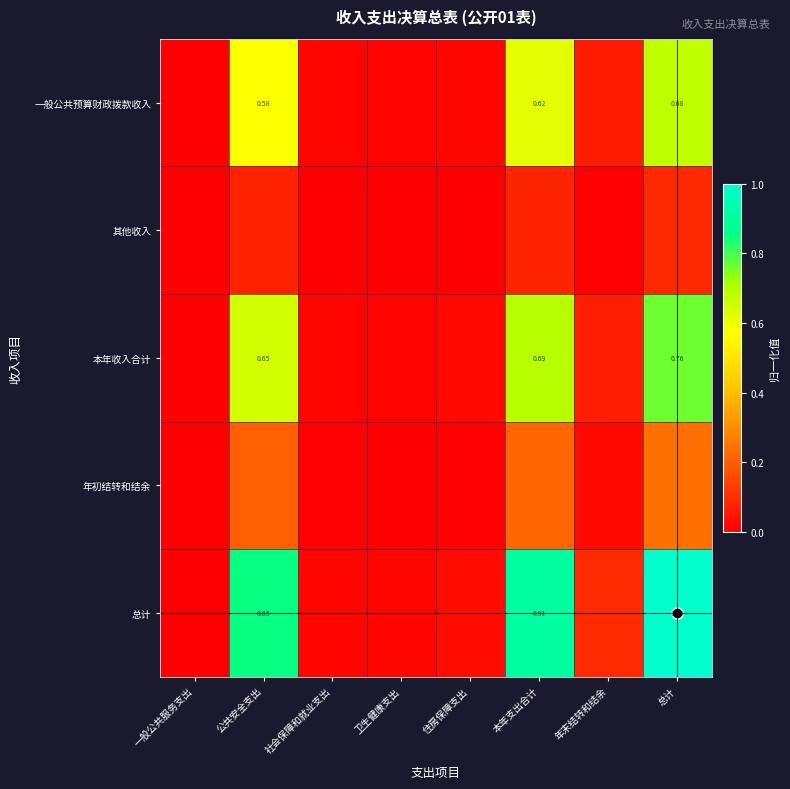

At which label is 总计 closest to 0?

一般公共服务支出